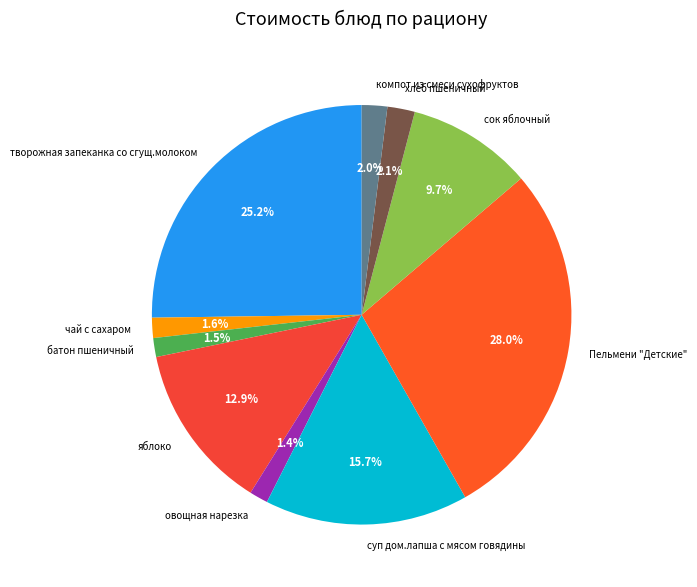

To the nearest percent, what percentage of the pie is хлеб пшеничный?

2%